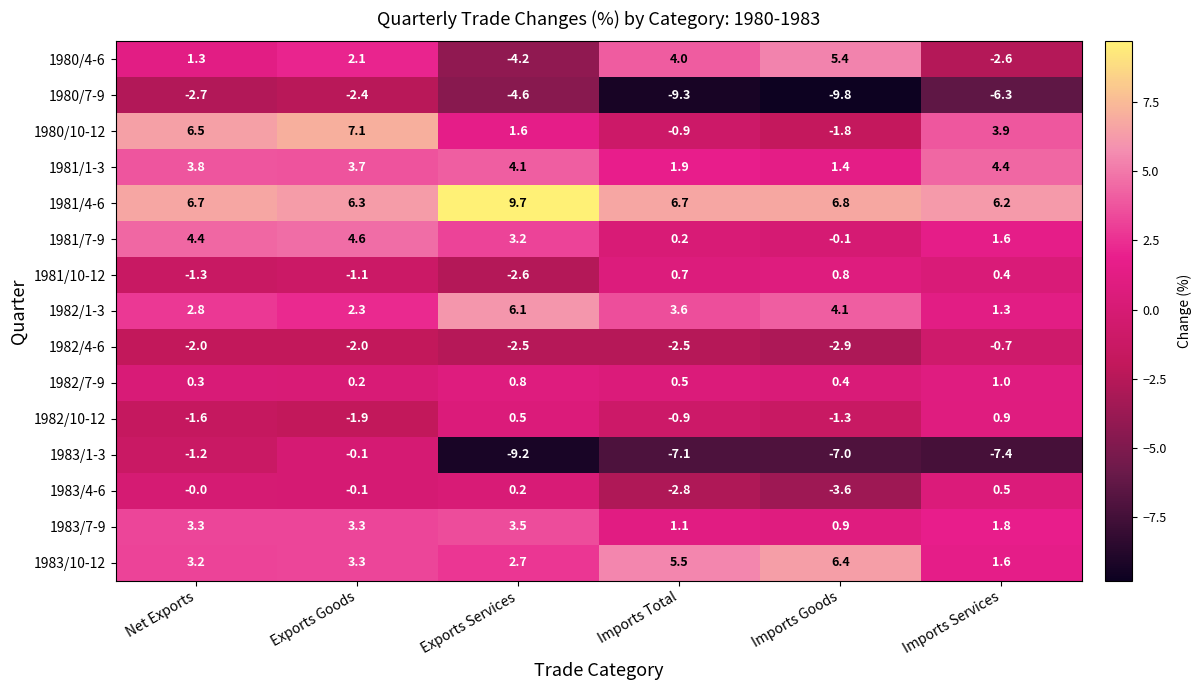

Which series has the largest total across all categories?

1981/4-6